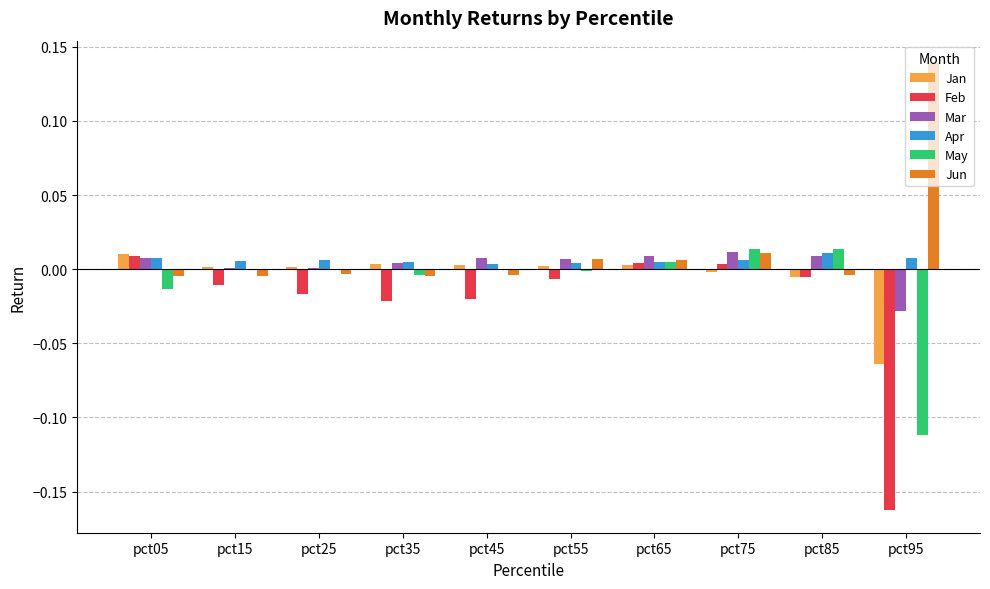

True or false: Jan has a value of 0.0 at pct25.

True